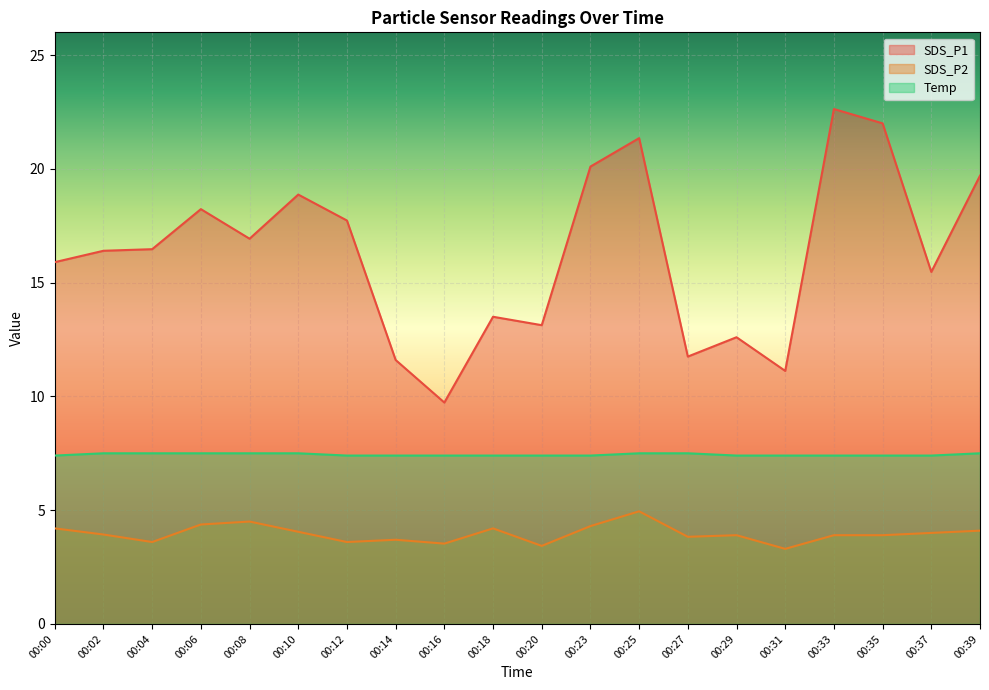

At which label does SDS_P1 first exceed 16?

00:02